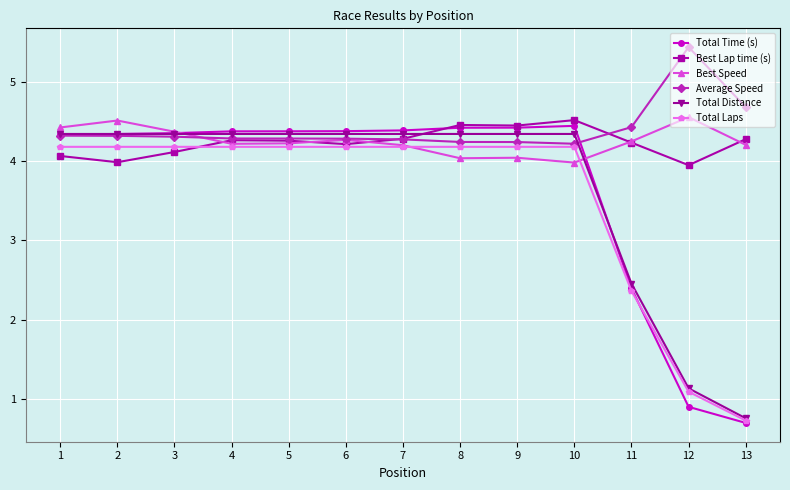

What is the difference between the second highest and minimum values in the Average Speed series?

0.5